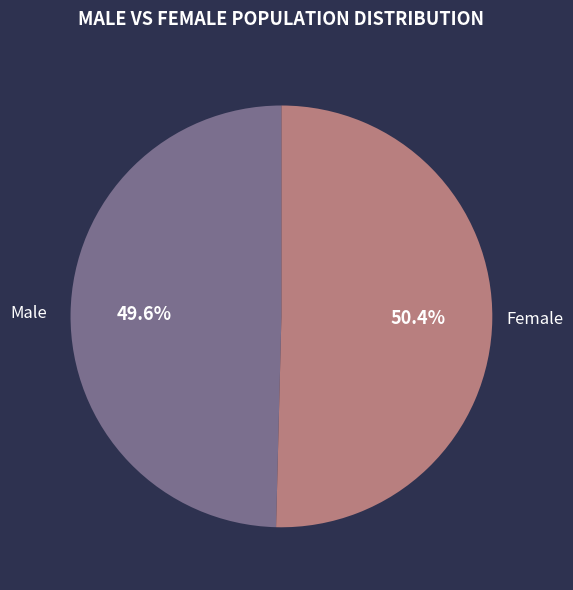

Rank the categories by value from lowest to highest.

Male, Female